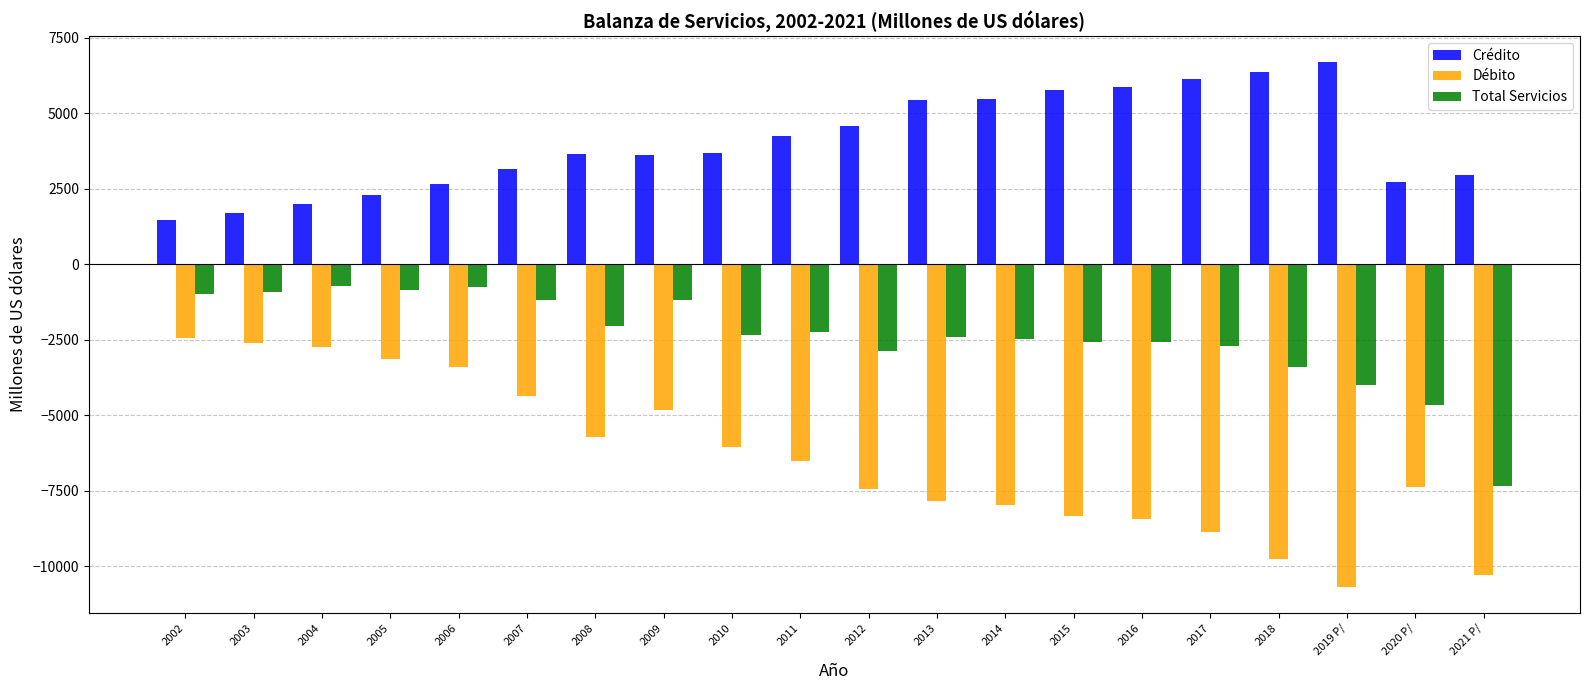

What are all the series names shown in the legend?

Crédito, Débito, Total Servicios